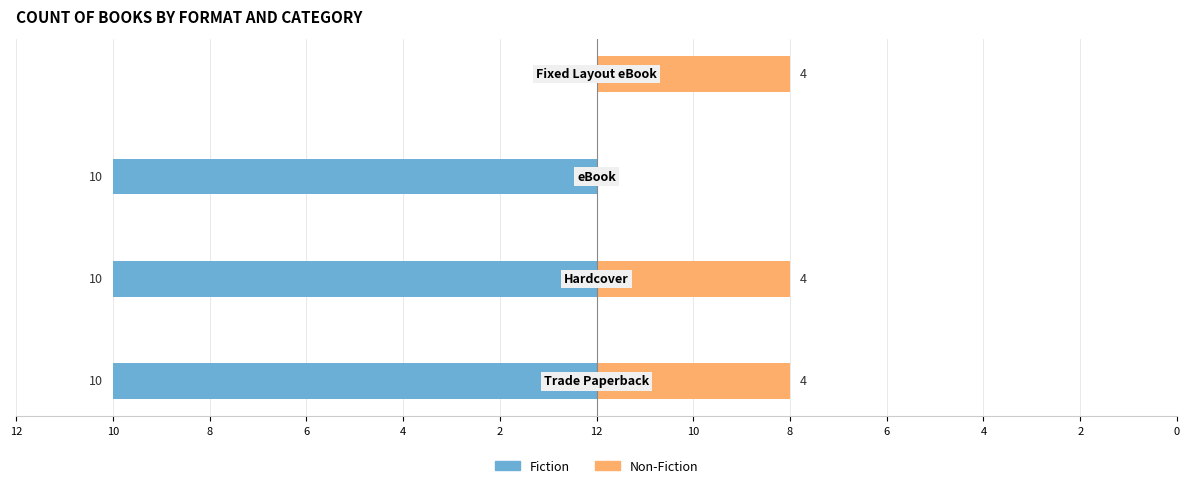

Reading left to right, transcribe all the data shown in this chart.

Fiction: 12=-10	10=-10	8=-10	6=0
Non-Fiction: 12=4	10=4	8=0	6=4